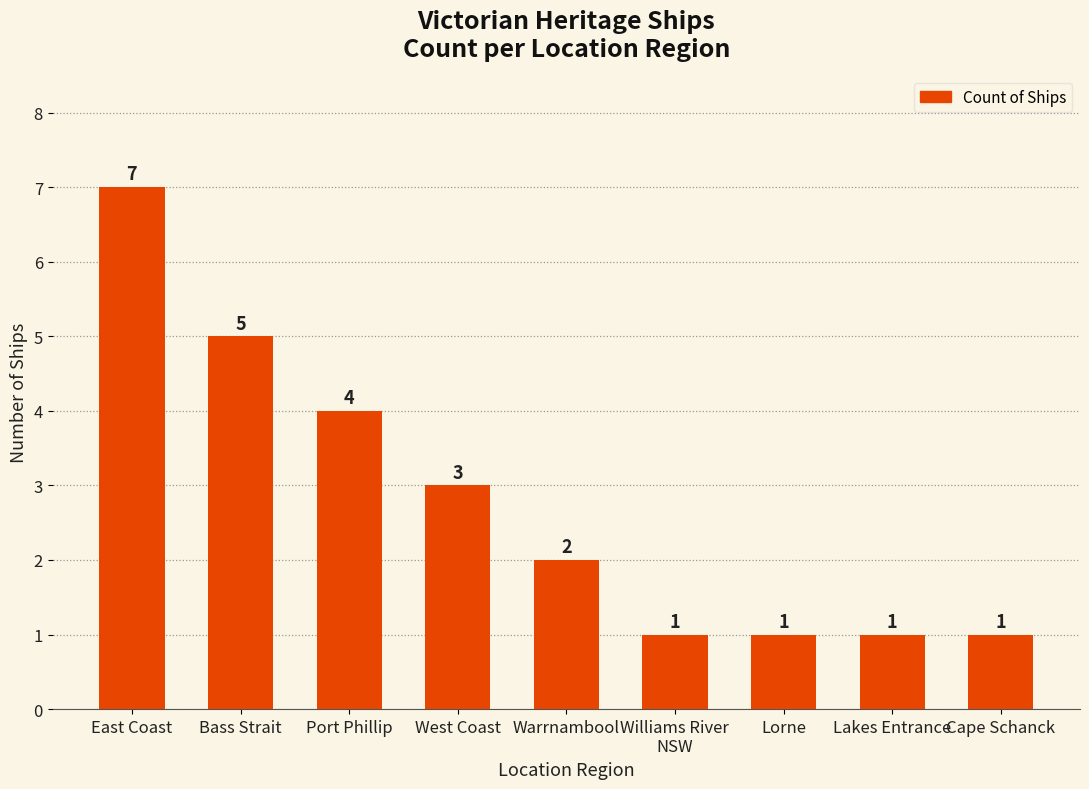

What is the greatest value displayed?

7